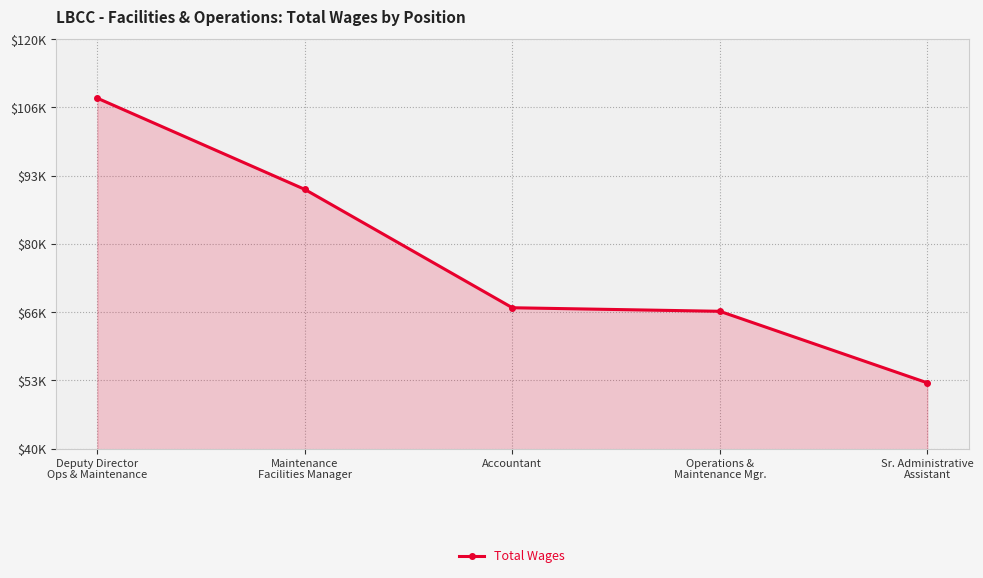

Is it true that the value at Sr. Administrative
Assistant is 52861?

True